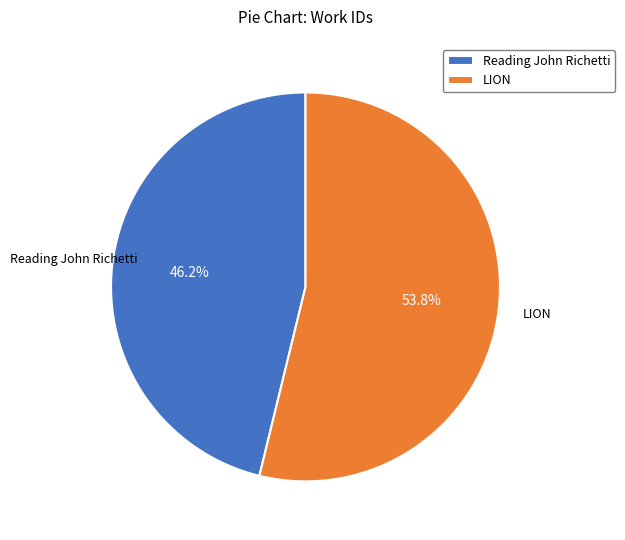

Rank the categories by value from highest to lowest.

LION, Reading John Richetti